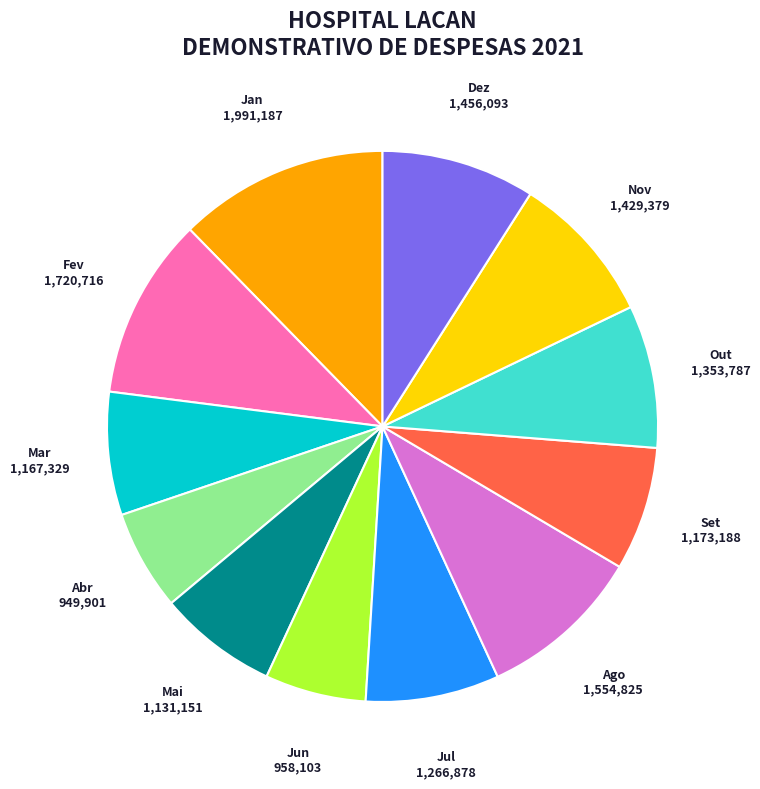

How many segments does this pie chart have?

12